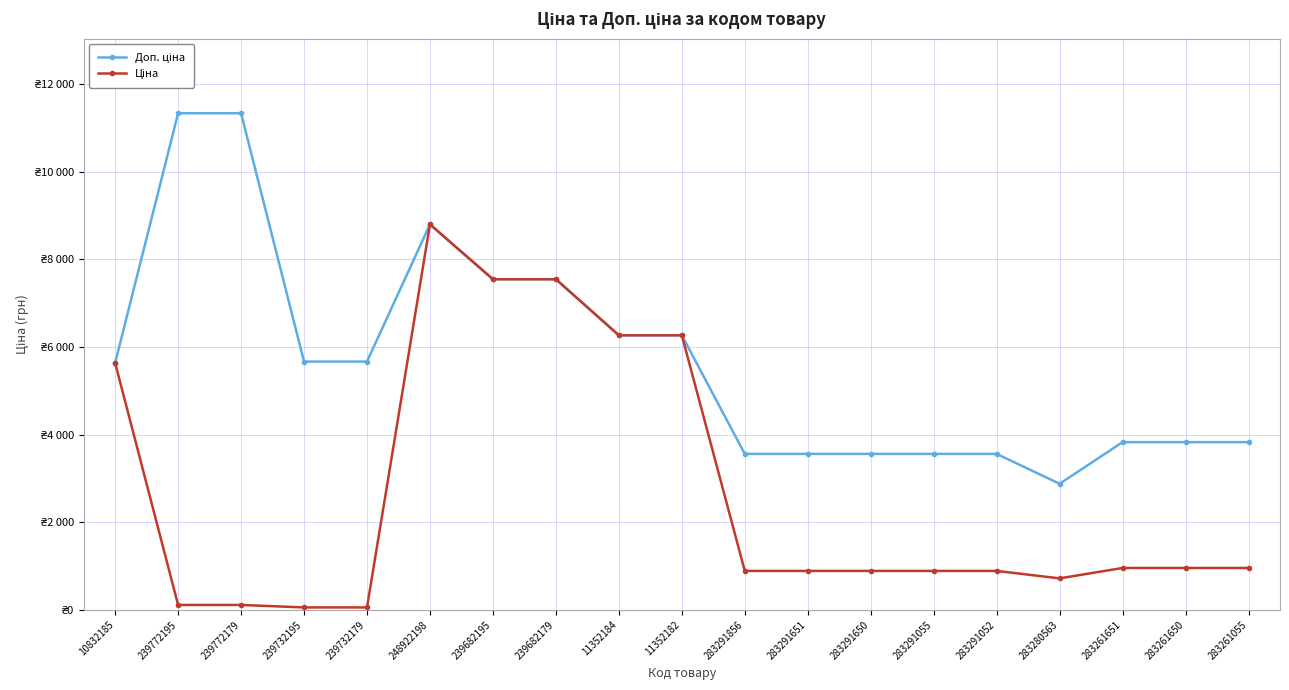

True or false: Доп. ціна and Ціна intersect in this chart.

False